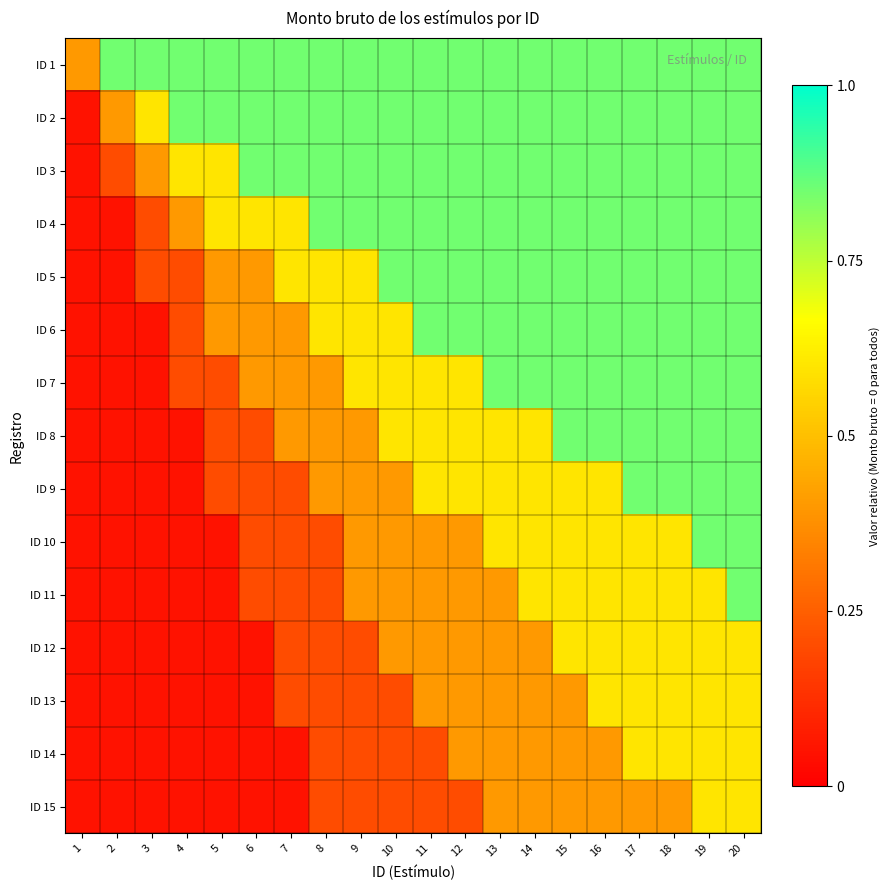

Which label corresponds to the largest value in the chart?

2